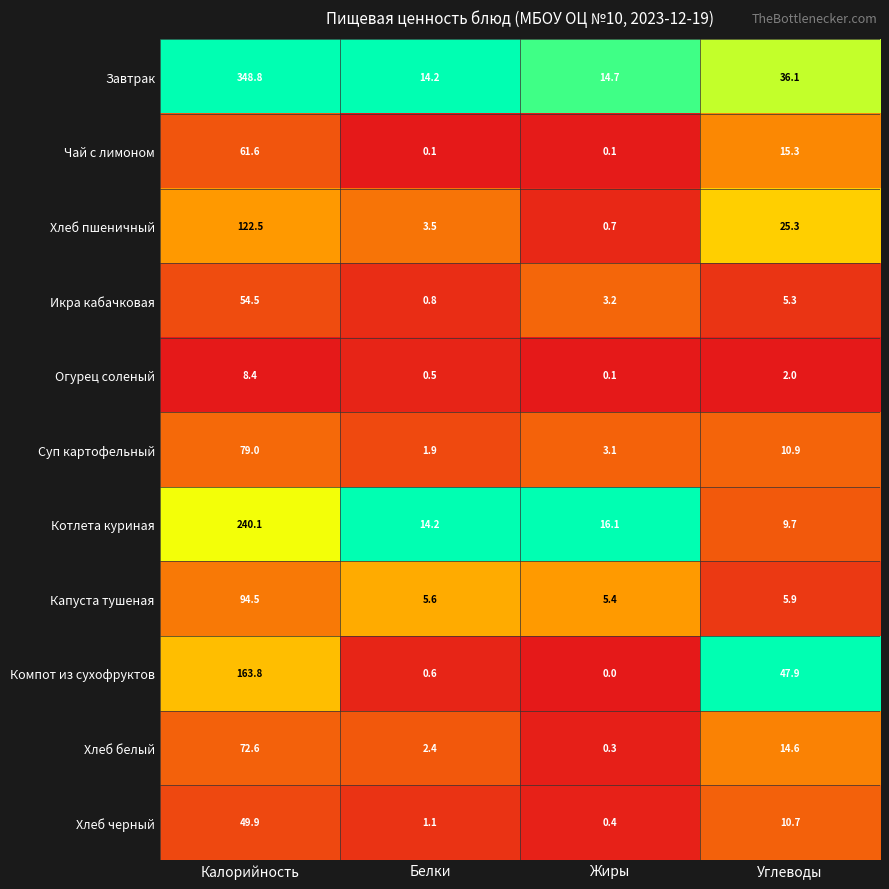

Which label corresponds to the smallest value in the chart?

Жиры